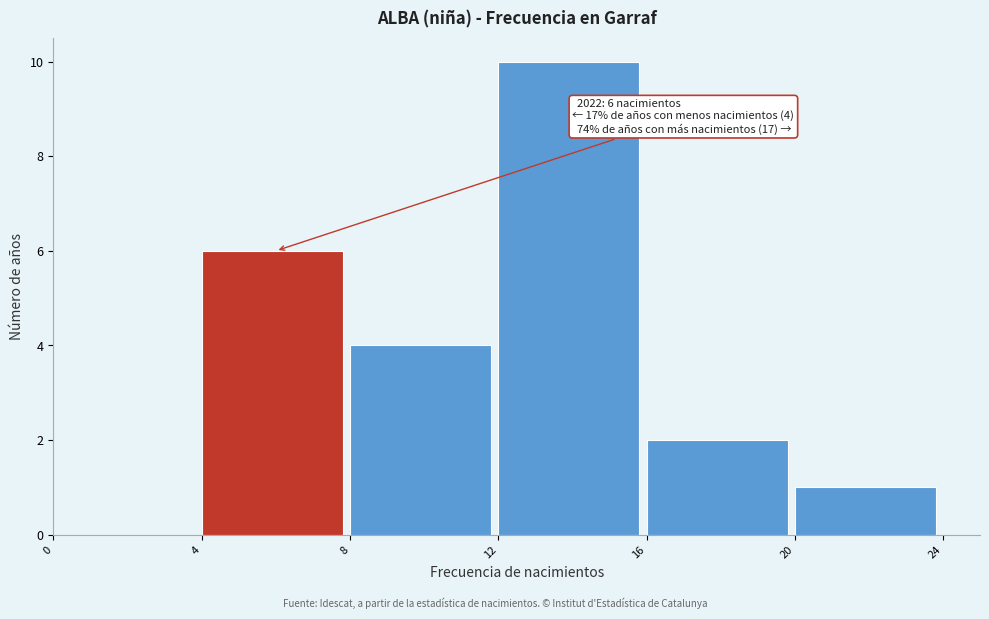

Which range on the x-axis has the tallest bar?

12 to 16